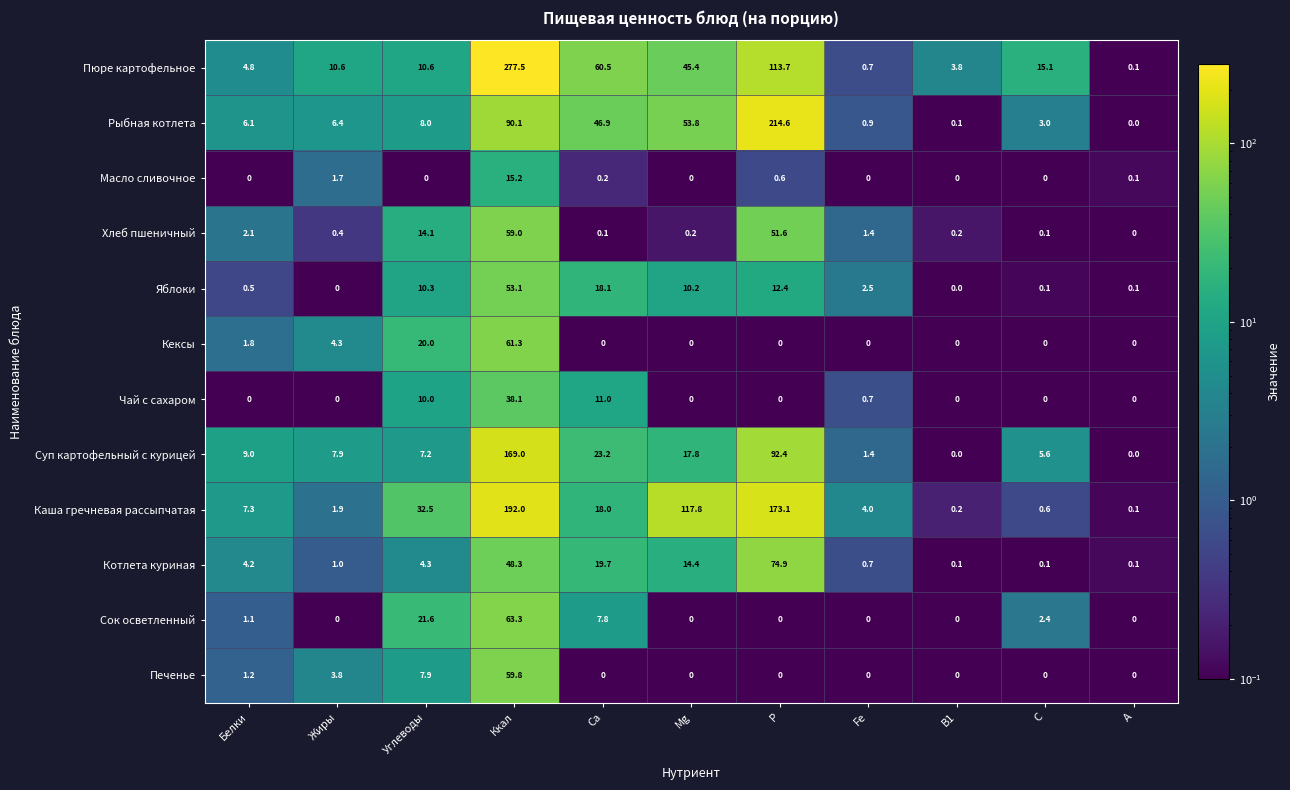

What is the total value across all series at B1?

4.4